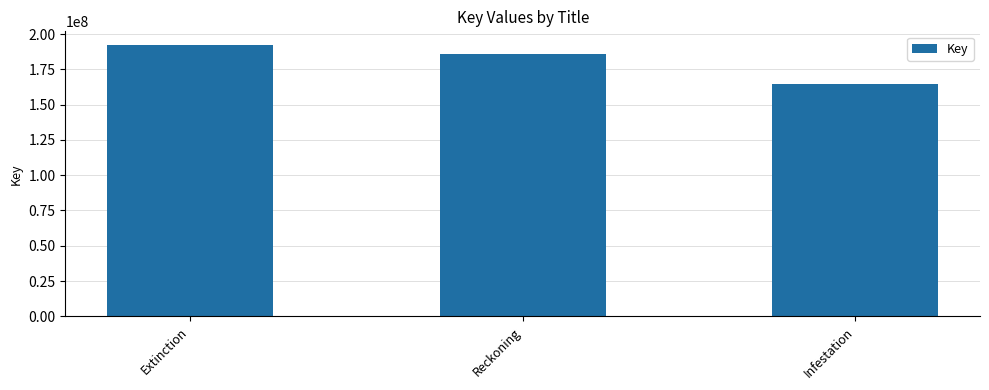

What is the sum of all values?

542653643